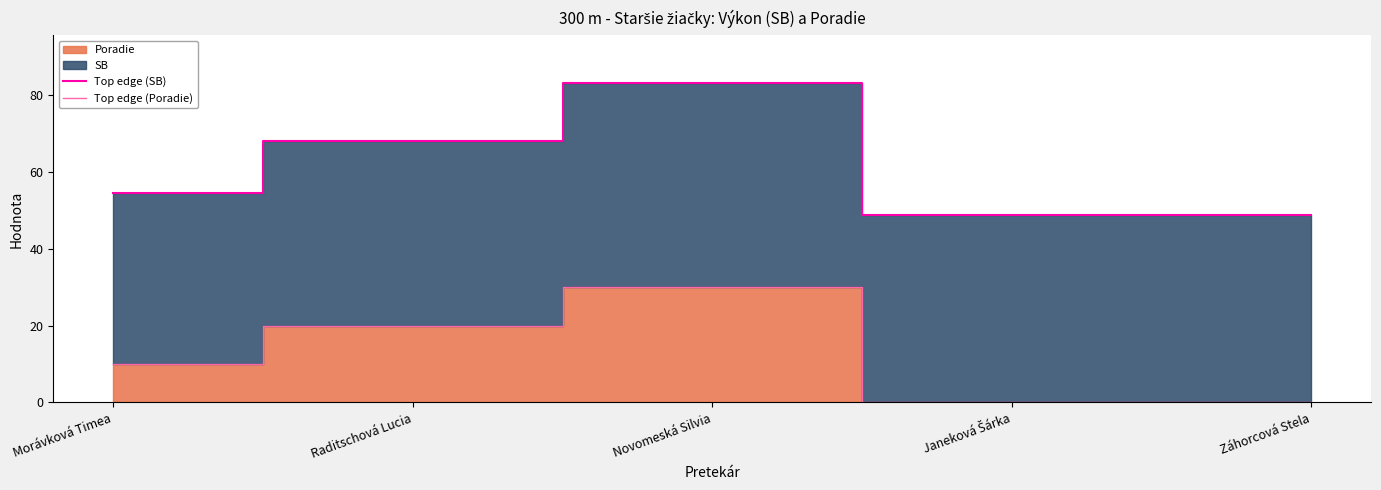

True or false: Top edge (Poradie) and Top edge (SB) cross at least once.

False